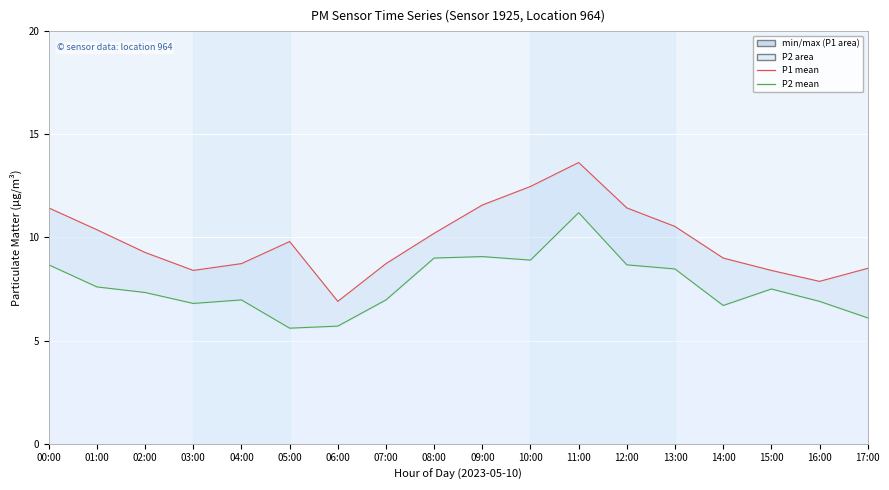

What is the difference between the maximum and minimum values in the P2 line series?

5.6